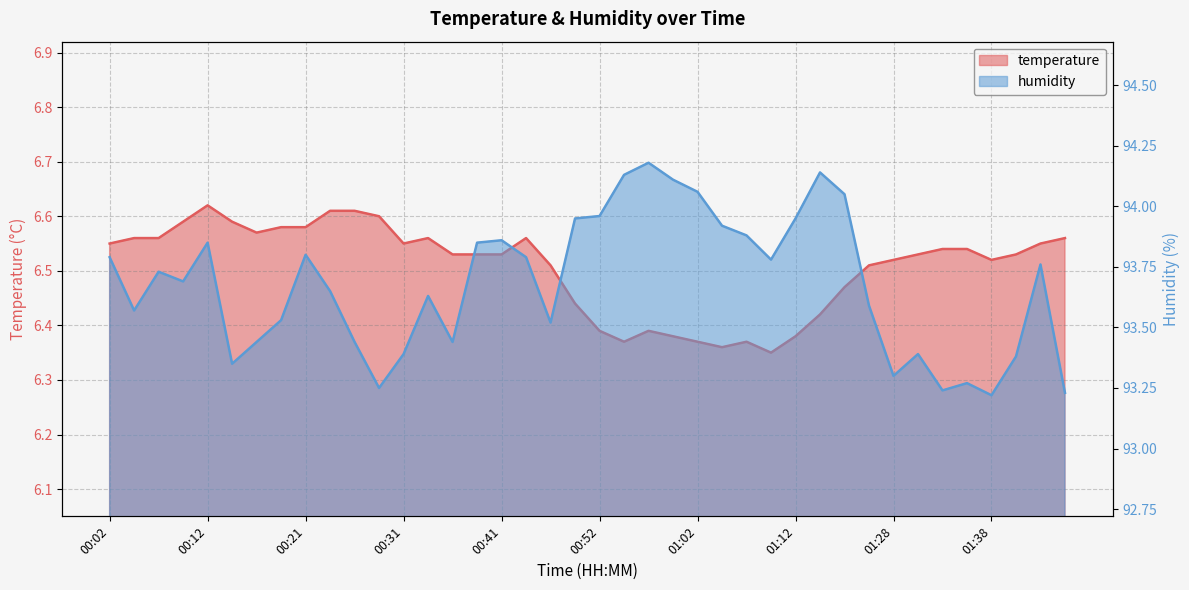

In humidity, how many points are higher than both neighbors (excluding endpoints)?

10